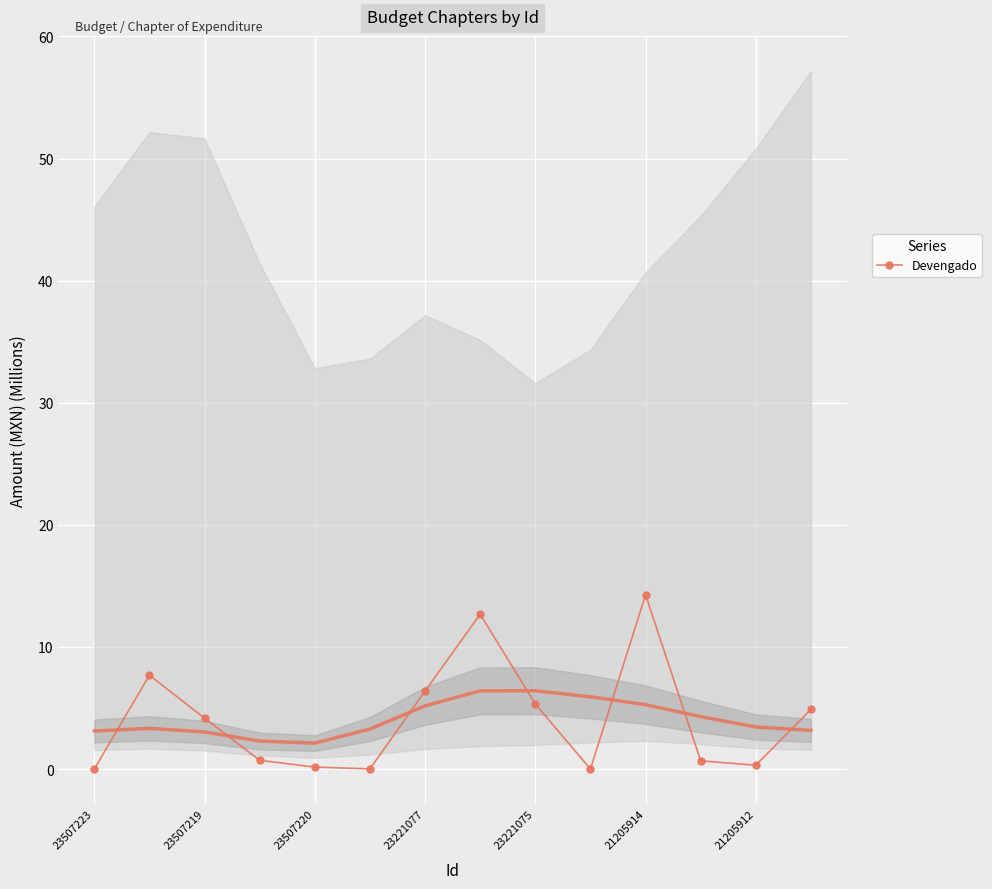

True or false: Devengado has a value of 10.2 at 23221077.

False